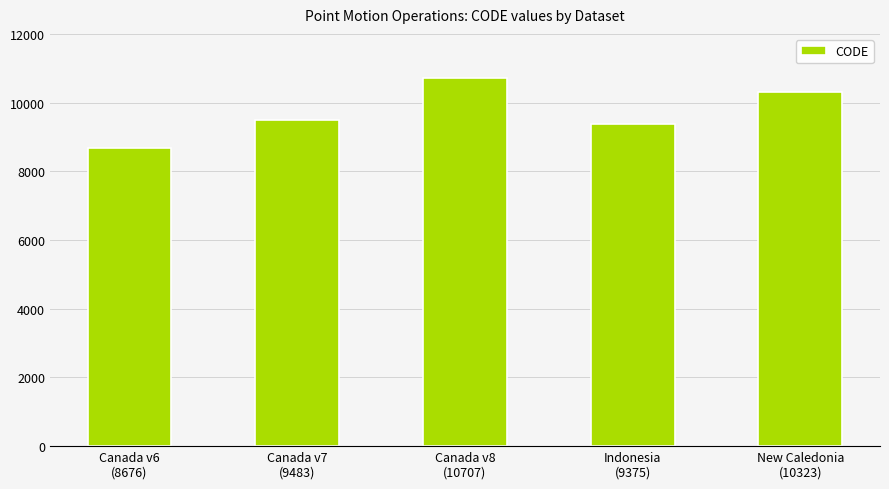

Are the bars grouped side by side (vs. stacked)?

No